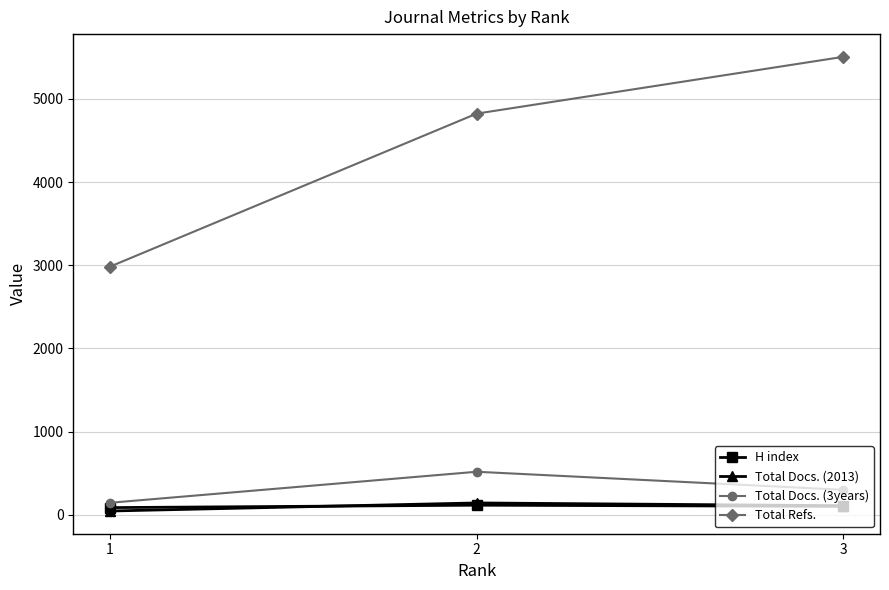

Does the chart have visible grid lines?

Yes